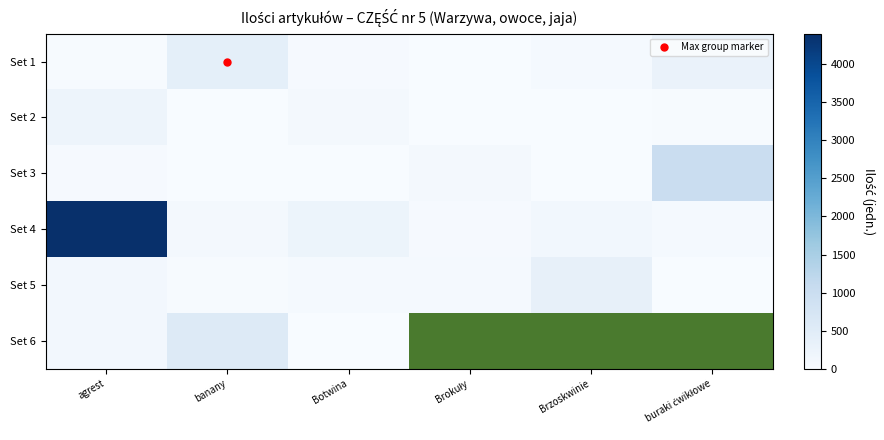

Is the value of Set 6 at Botwina greater than the value of Set 2 at banany?

Yes